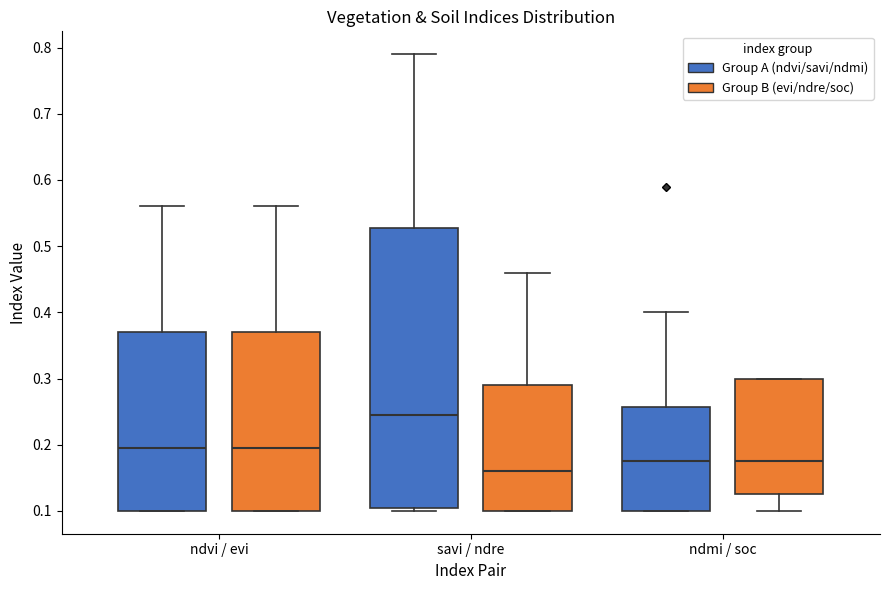

Reading left to right, transcribe this box plot: for each box, give where its median line is, the range the box spans, and where its two whiskers end, as read against the y-axis. The values are not printed on the chart, so give them approximately, as read against the axis.

ndvi / evi (Group A (ndvi/savi/ndmi)): median 0.20, box 0.10 to 0.37, whiskers 0.10 to 0.56
ndvi / evi (Group B (evi/ndre/soc)): median 0.20, box 0.10 to 0.37, whiskers 0.10 to 0.56
savi / ndre (Group A (ndvi/savi/ndmi)): median 0.25, box 0.11 to 0.53, whiskers 0.10 to 0.79
savi / ndre (Group B (evi/ndre/soc)): median 0.16, box 0.10 to 0.29, whiskers 0.10 to 0.46
ndmi / soc (Group A (ndvi/savi/ndmi)): median 0.18, box 0.10 to 0.26, whiskers 0.10 to 0.40
ndmi / soc (Group B (evi/ndre/soc)): median 0.18, box 0.13 to 0.30, whiskers 0.10 to 0.30